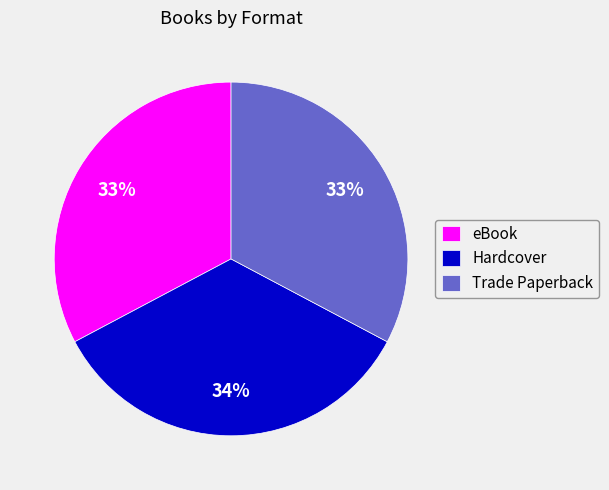

To the nearest percent, what portion does eBook represent?

33%